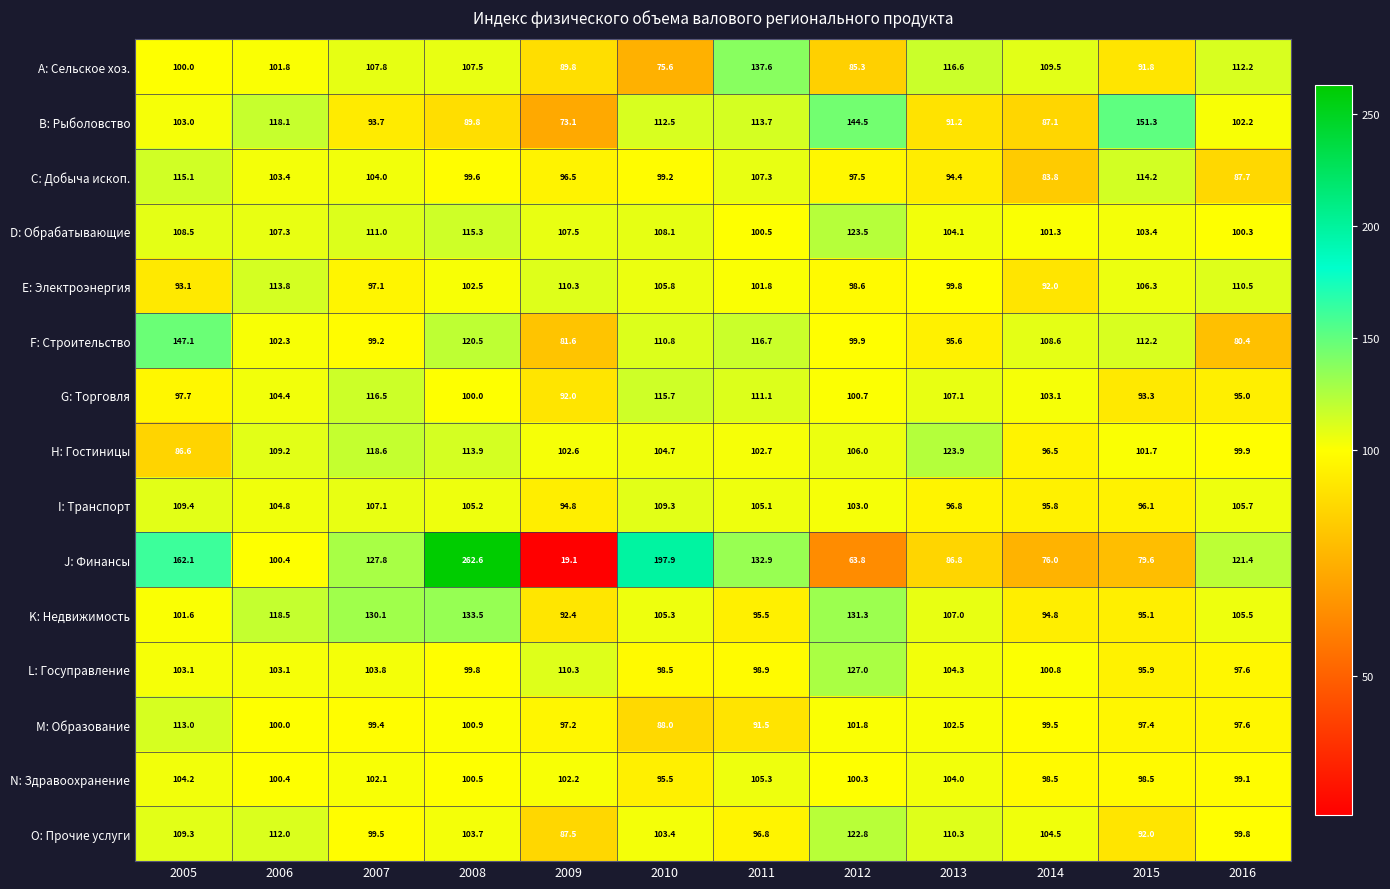

What is the minimum value shown in the chart?

19.1